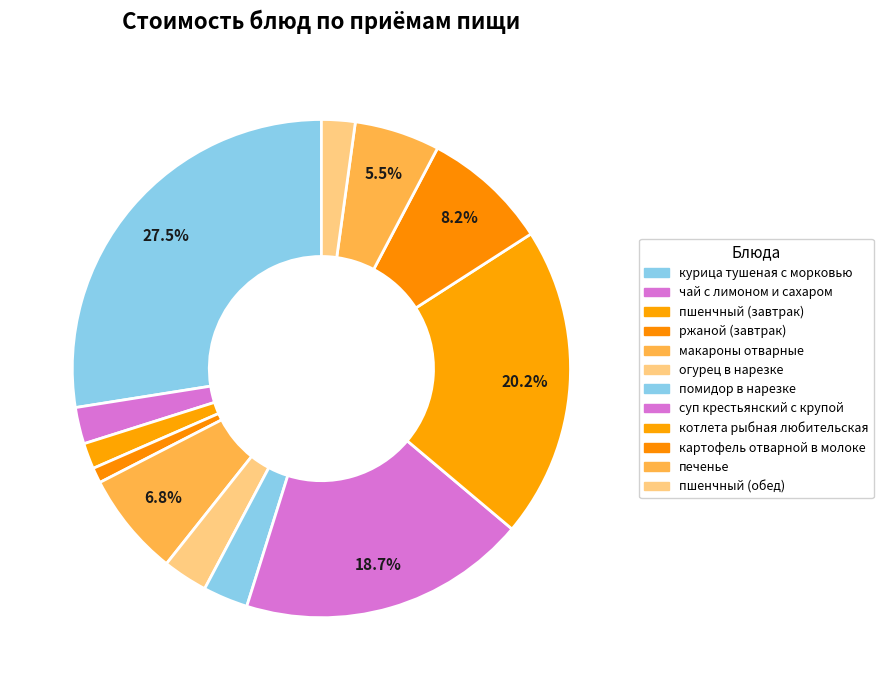

Count the number of slices in the pie.

12